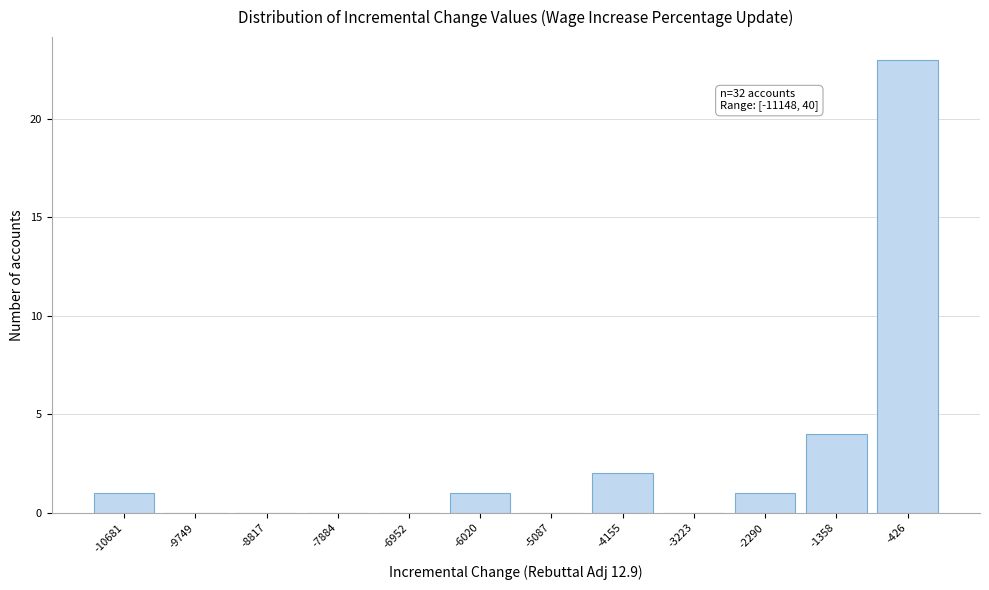

Reading left to right, what are all the values shown in this chart?

-10681=1	-9749=0	-8817=0	-7884=0	-6952=0	-6020=1	-5087=0	-4155=2	-3223=0	-2290=1	-1358=4	-426=23